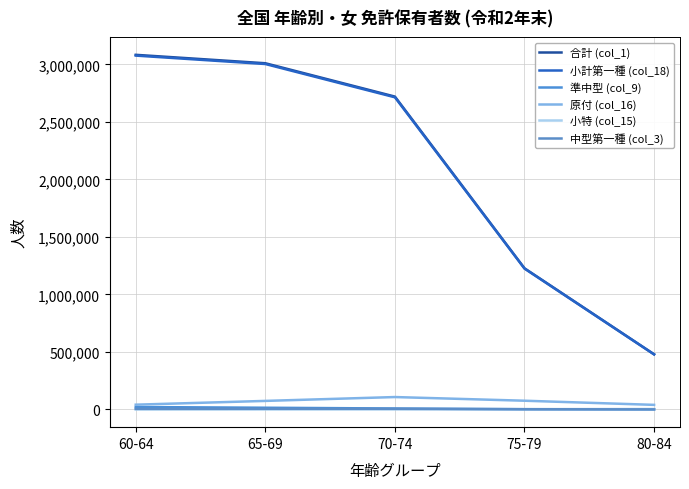

What is the sum of the 準中型 (col_9) values at 80-84 and 65-69?

15324